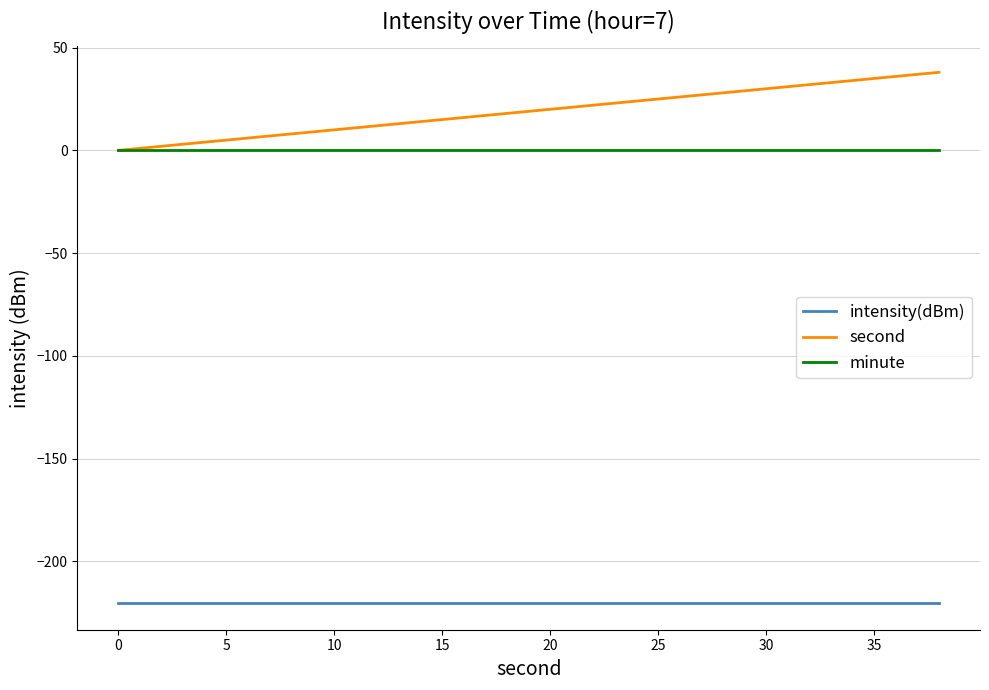

What is the sum of all intensity(dBm) values?

-4408.4